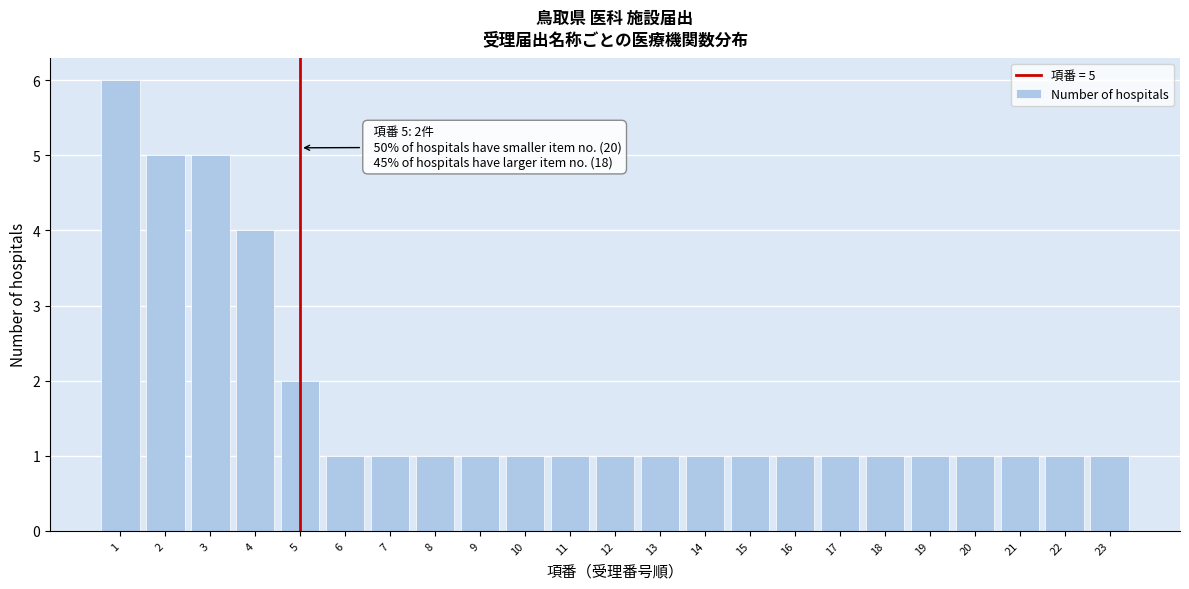

Reading left to right, what are all the values shown in this chart?

1=6	2=5	3=5	4=4	5=2	6=1	7=1	8=1	9=1	10=1	11=1	12=1	13=1	14=1	15=1	16=1	17=1	18=1	19=1	20=1	21=1	22=1	23=1